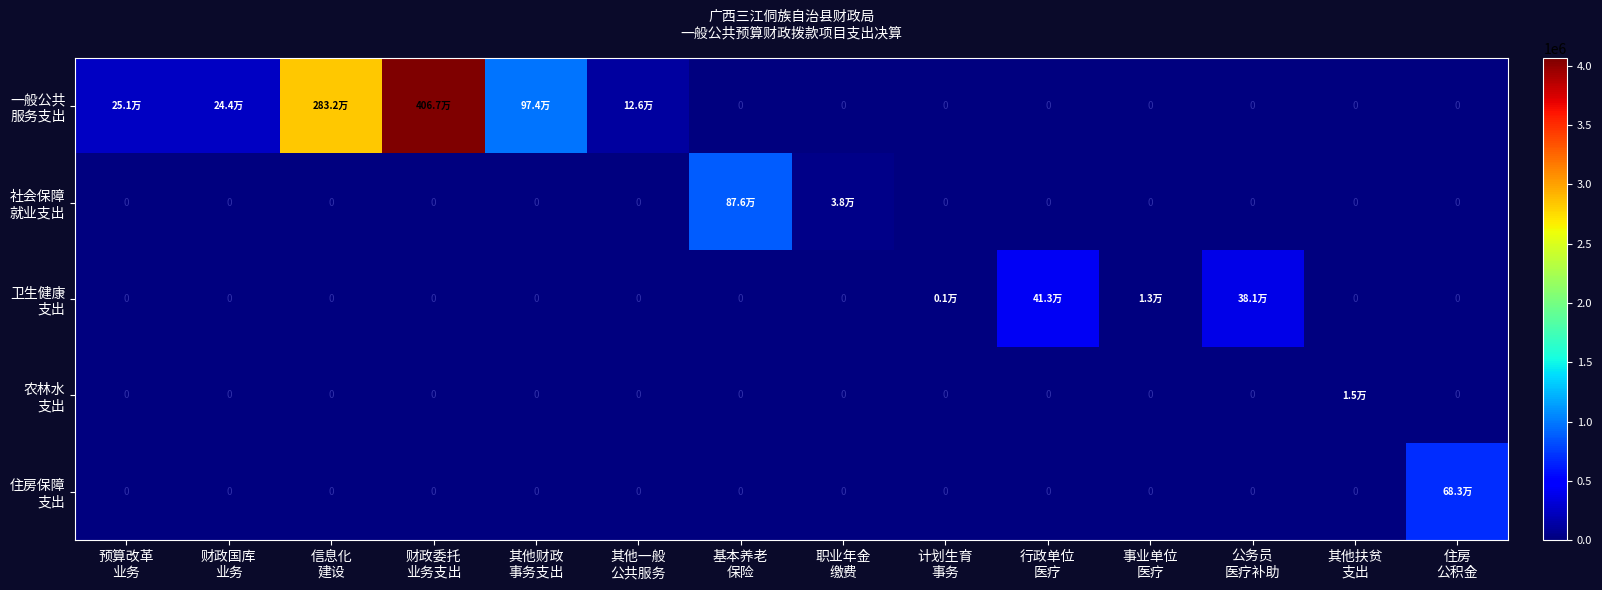

List the labels in order of 卫生健康 支出 value, largest first.

行政单位 医疗, 公务员 医疗补助, 事业单位 医疗, 计划生育 事务, 预算改革 业务, 财政国库 业务, 信息化 建设, 财政委托 业务支出, 其他财政 事务支出, 其他一般 公共服务, 基本养老 保险, 职业年金 缴费, 其他扶贫 支出, 住房 公积金